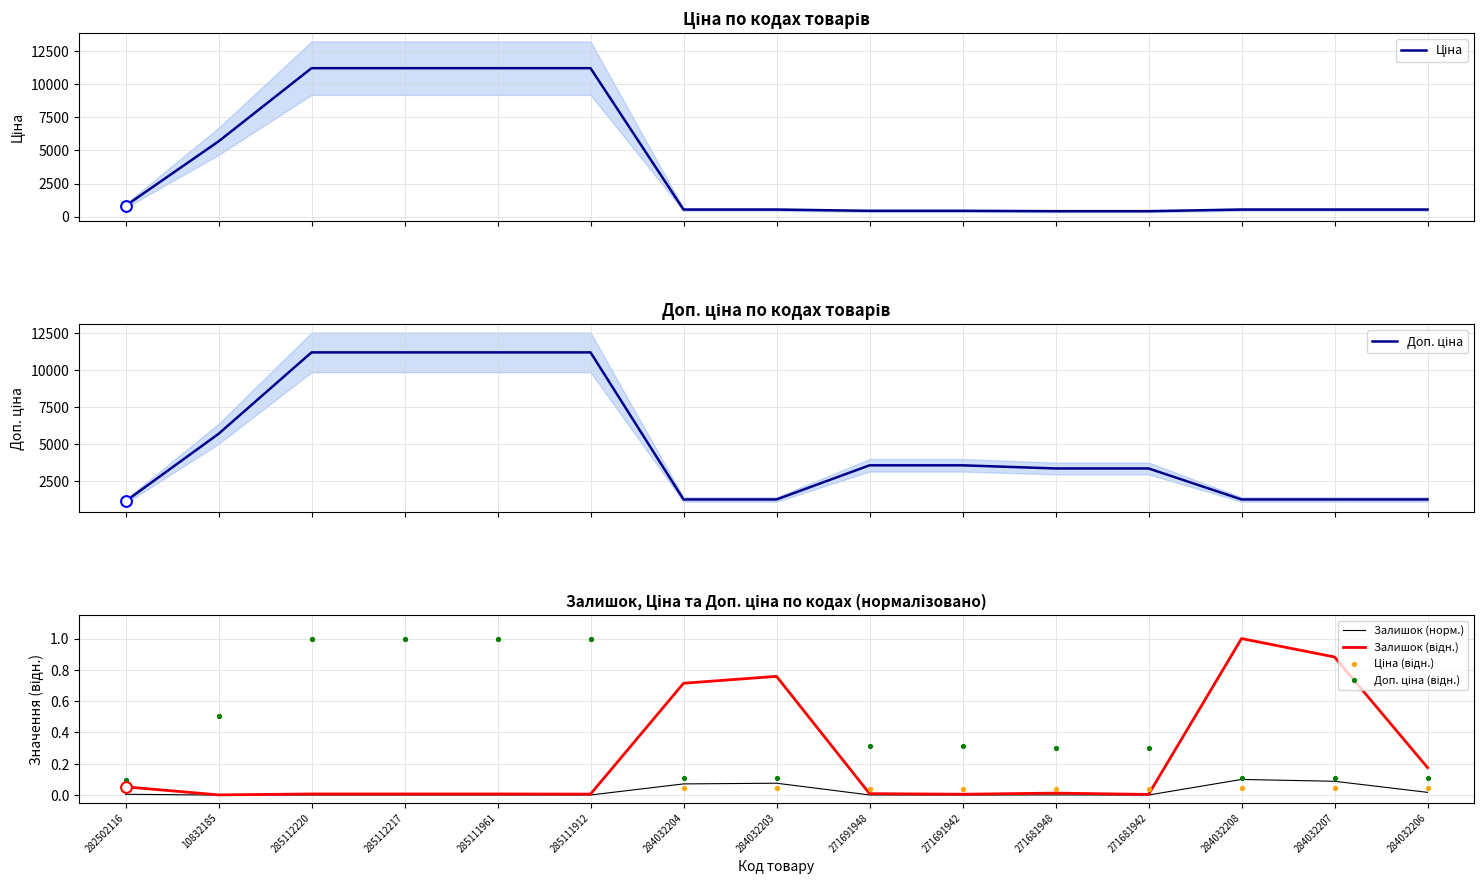

What are all the series names shown in the legend?

Ціна, Доп. ціна, Залишок (норм.), Залишок (відн.), Ціна (відн.), Доп. ціна (відн.)